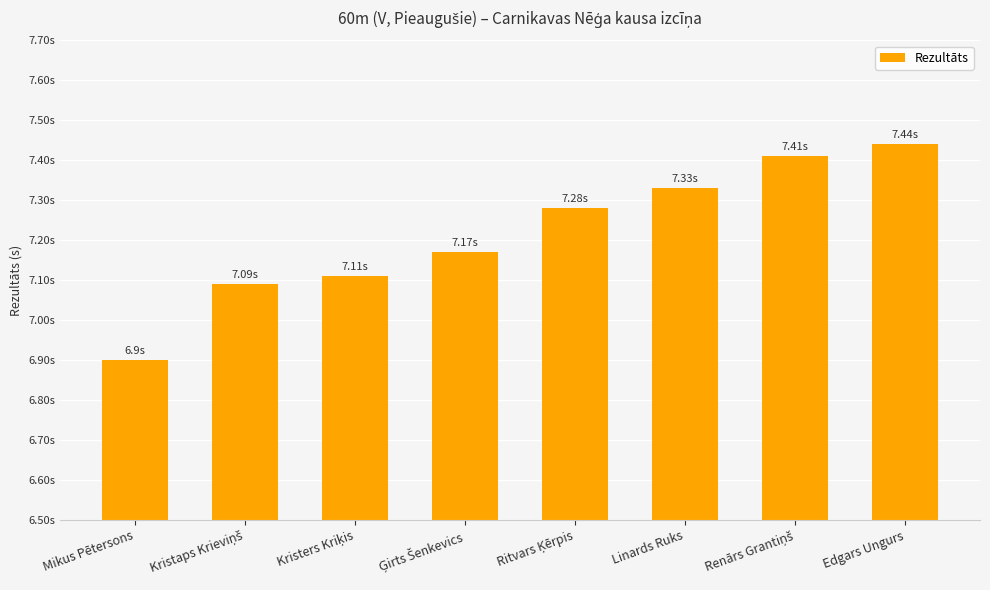

At which category does the chart reach its minimum across all series?

Mikus Pētersons